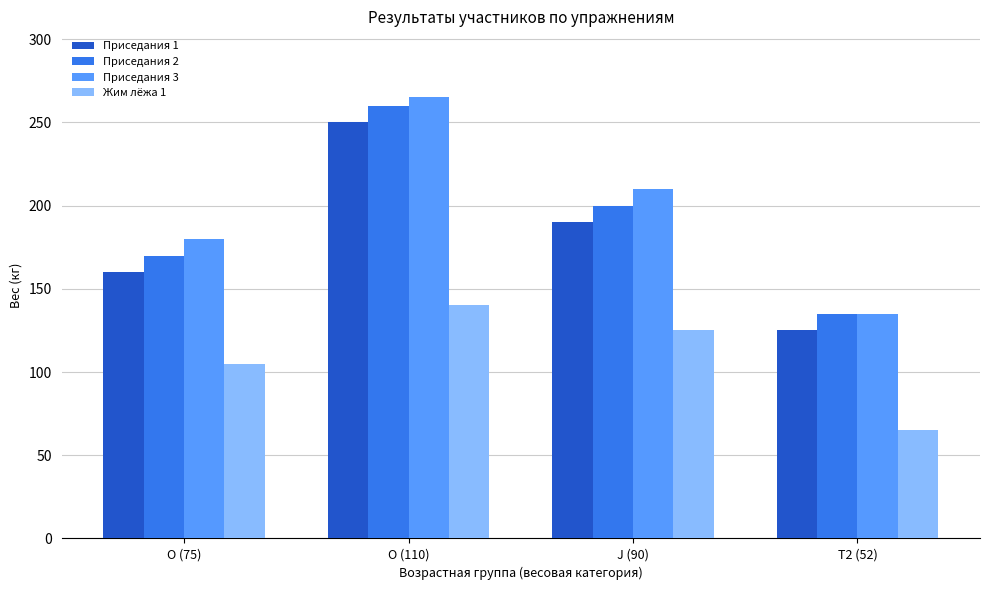

At which category is the sum across all series the highest?

O (110)